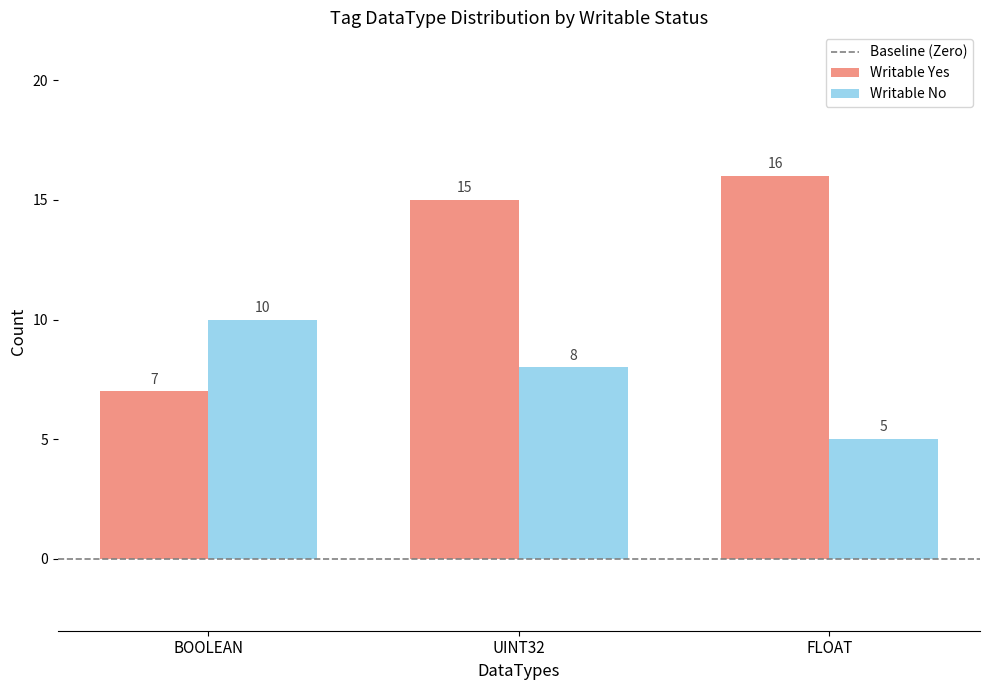

How many bars are there in total?

6